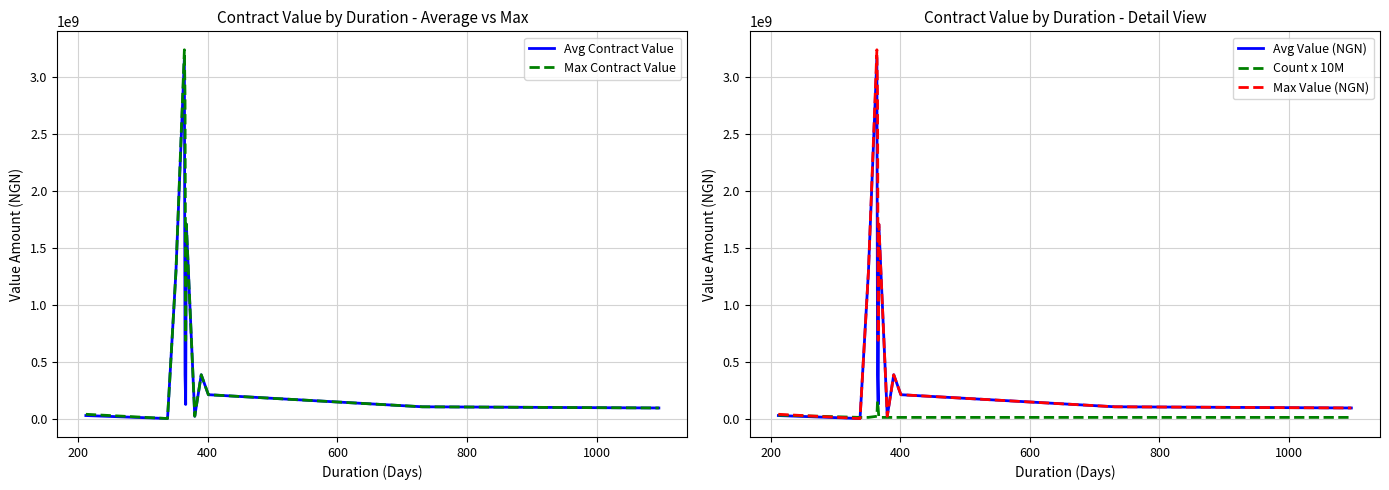

How many values in the Avg Contract Value series are below 209318213?

6